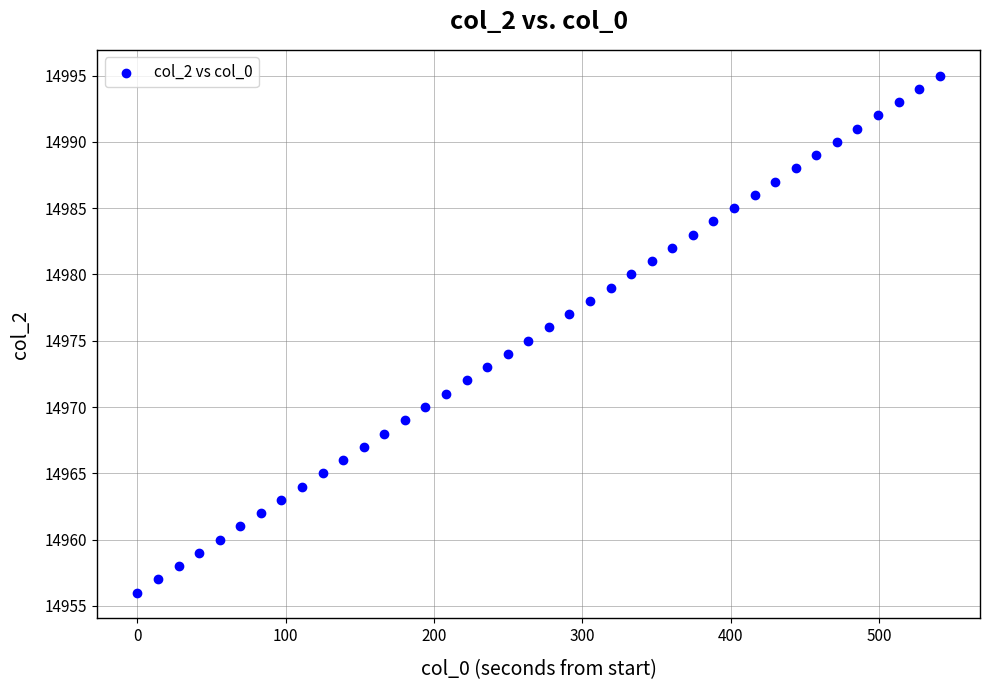

What is the range of Y values (max minus min)?

39